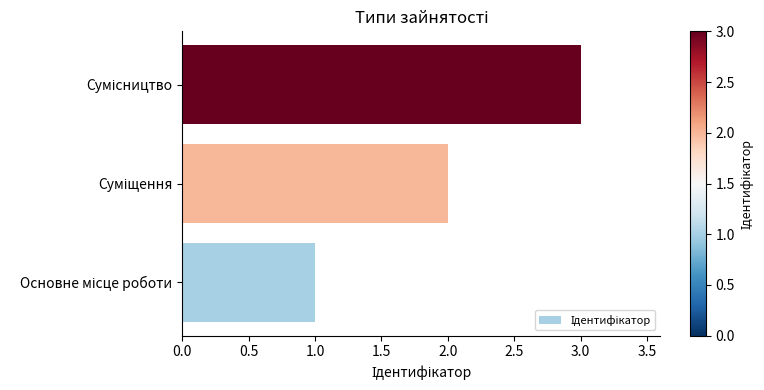

What is the greatest value displayed?

3